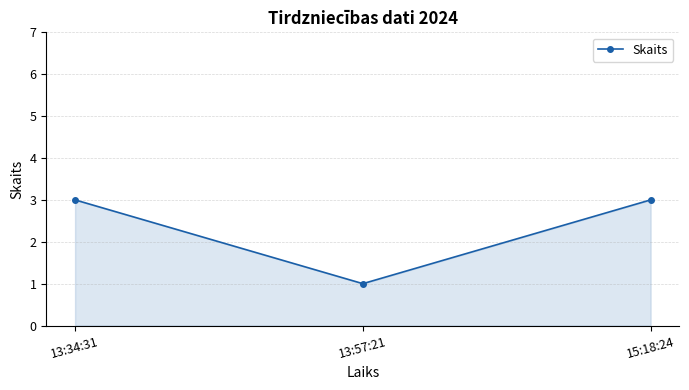

What is the sum of all values?

7